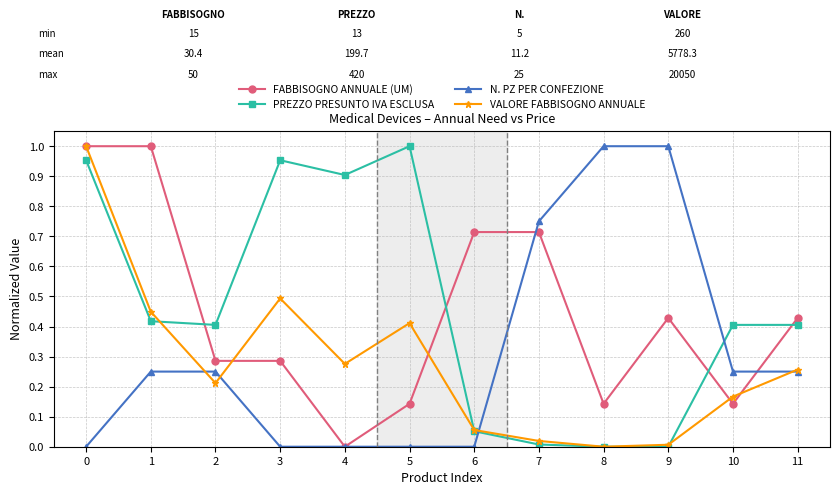

Is it true that VALORE FABBISOGNO ANNUALE equals 0.4 at 11?

False